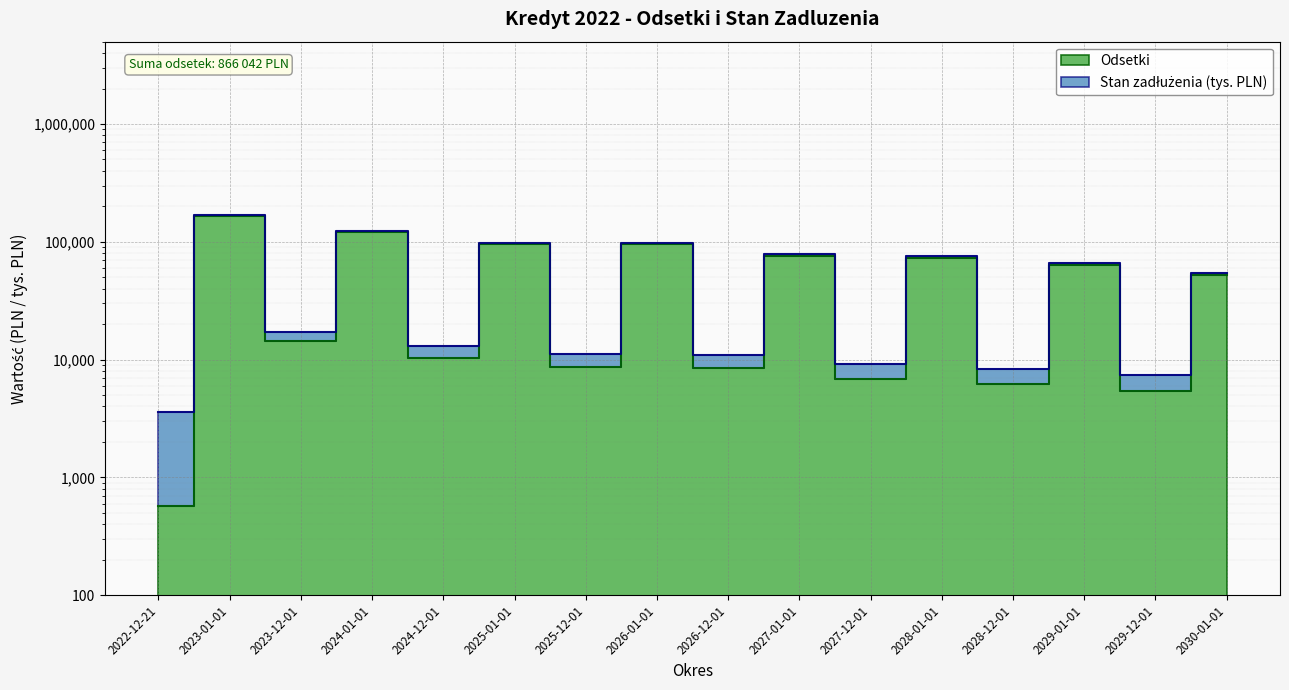

What is the smallest value displayed?

575.3